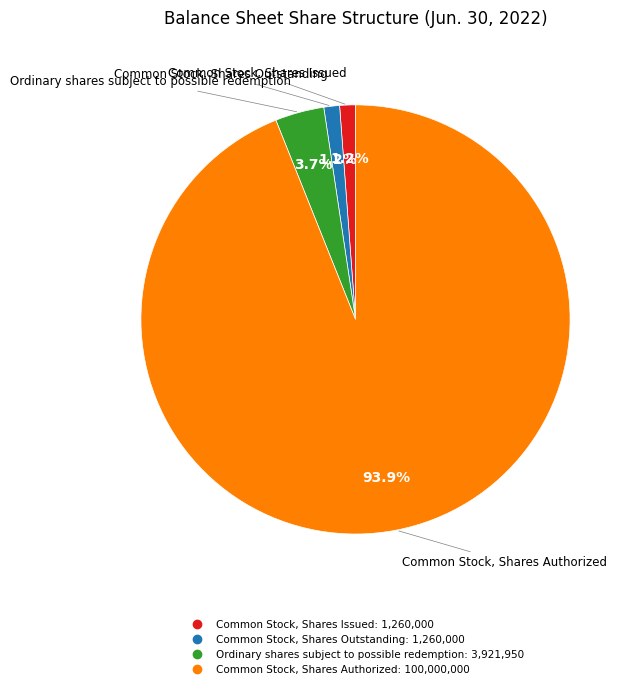

True or false: Common Stock, Shares Authorized accounts for 81% of the total.

False